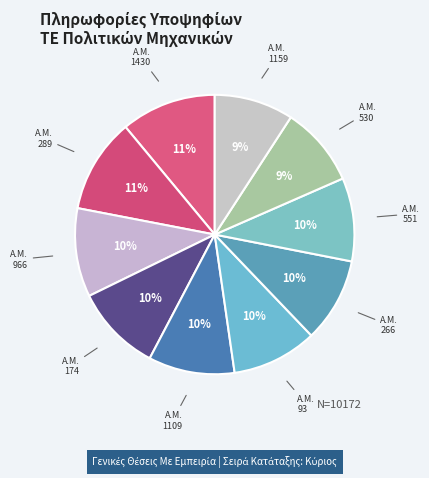

Which category has the biggest portion of the pie?

1430